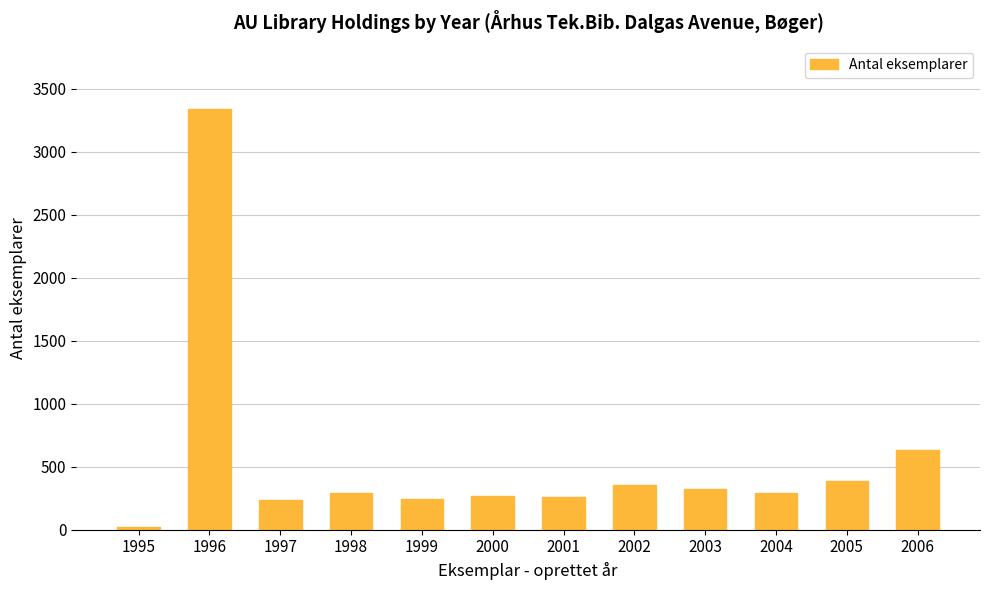

The value at 1999 is 246. True or false?

True